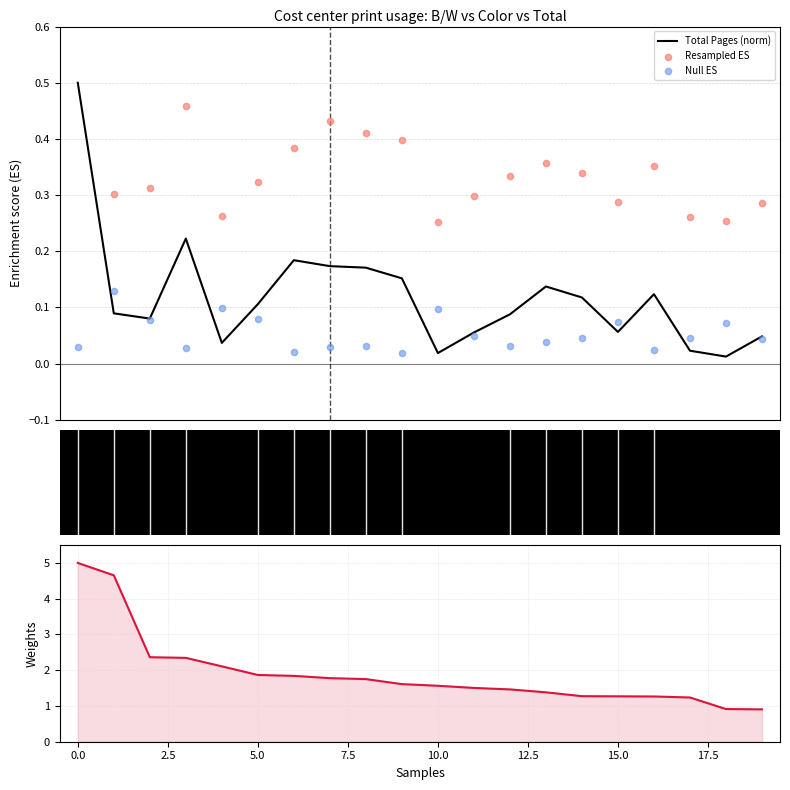

What is the total value across all series at 2.5?

2.8